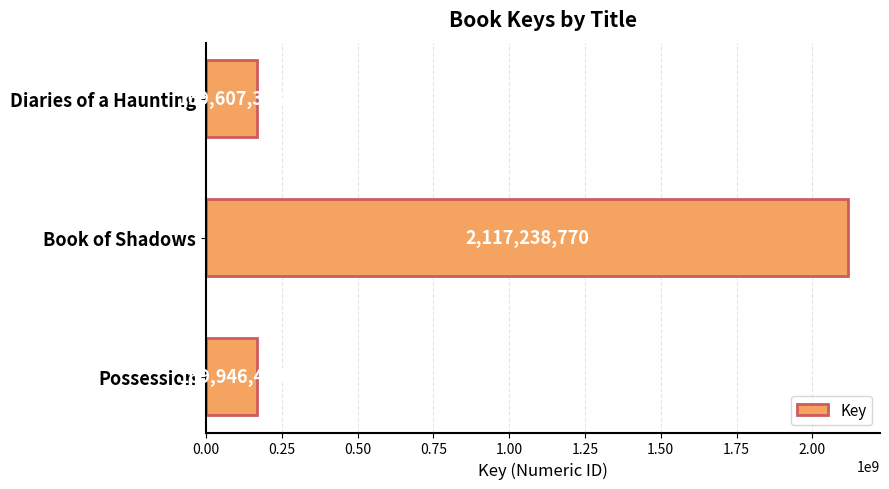

How many distinct data groups are displayed?

1